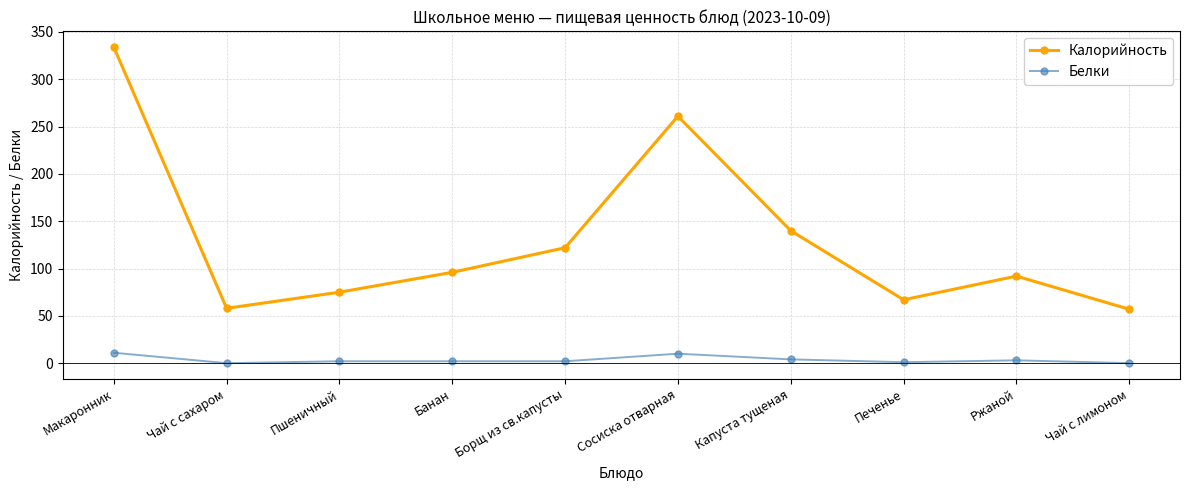

At which label is Белки closest to 5?

Капуста тущеная